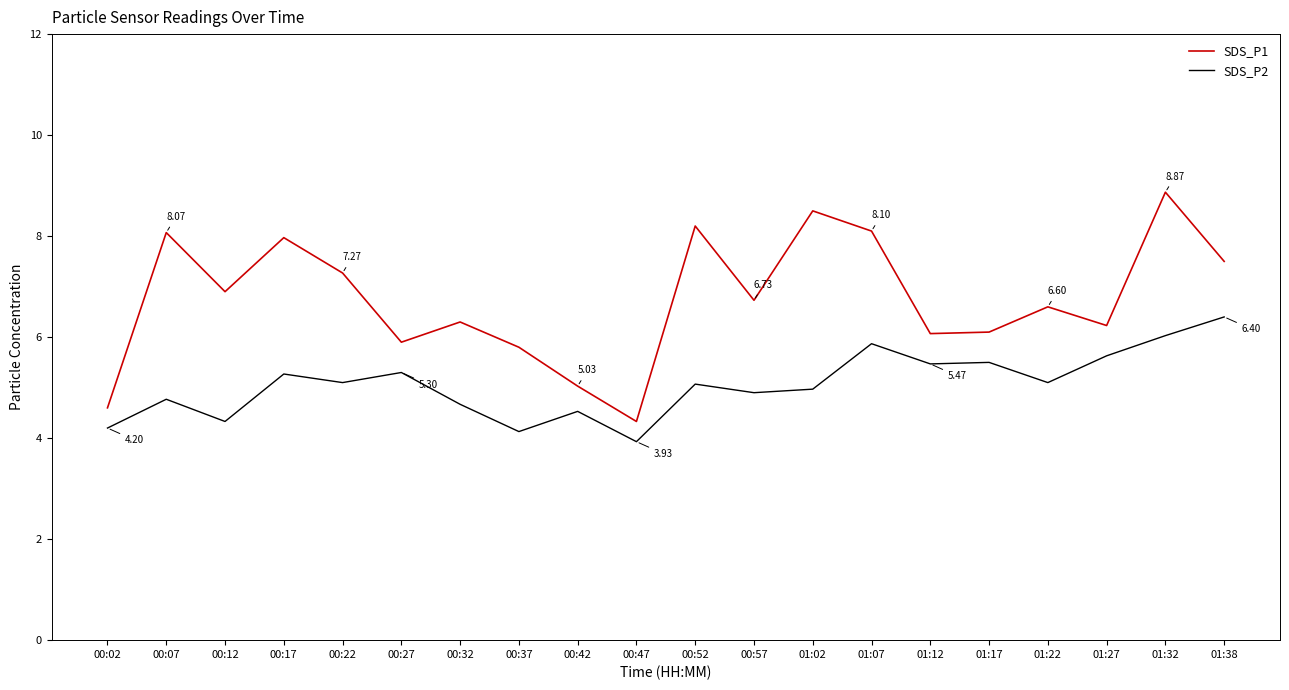

Which series has the widest spread of values?

SDS_P1